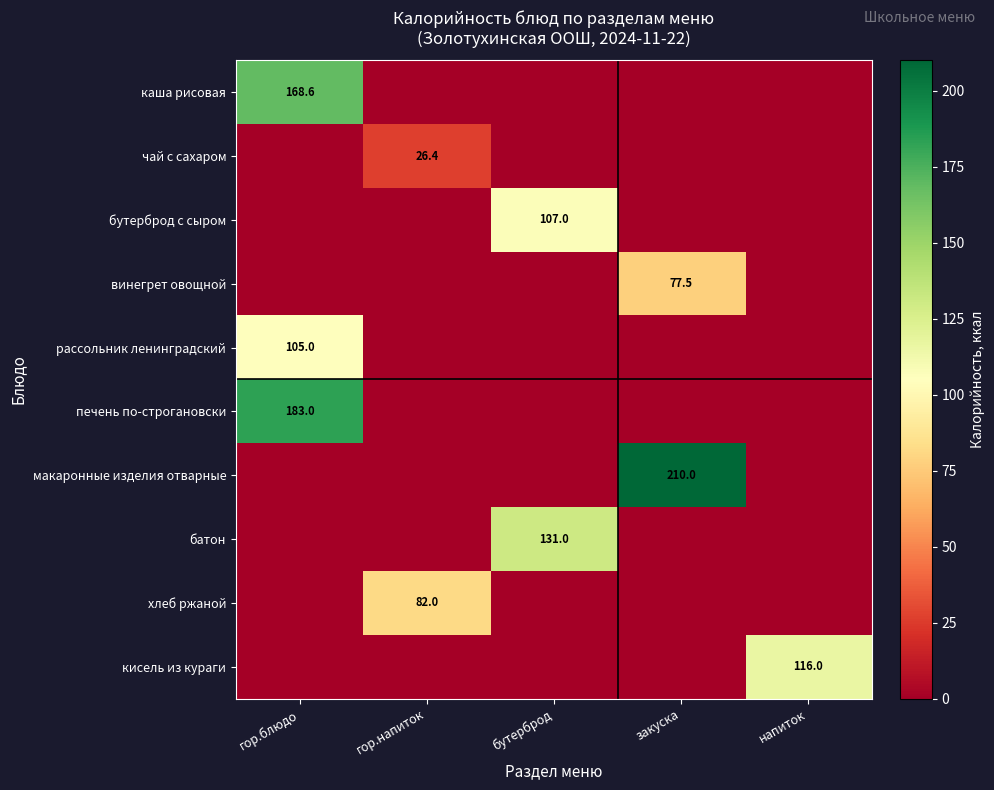

True or false: бутерброд с сыром has a value of 107.0 at бутерброд.

True